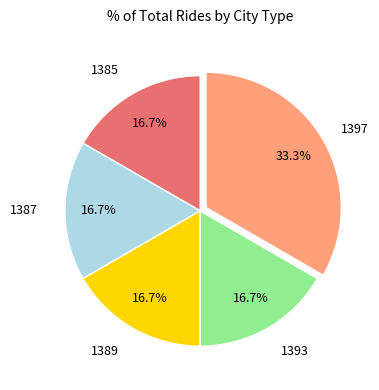

To the nearest percent, what is the difference between the largest and smallest slice percentages?

17%